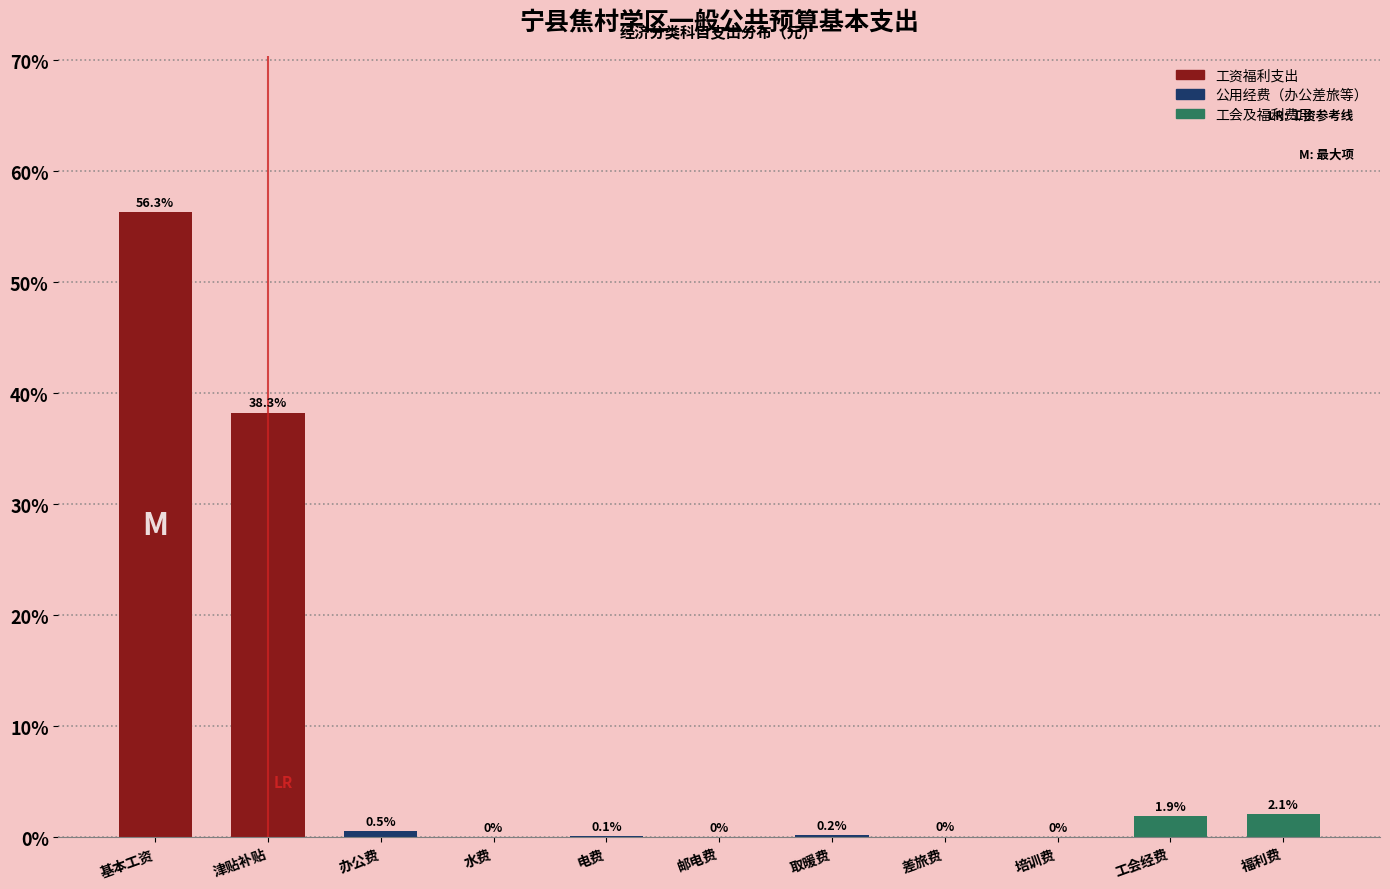

True or false: the data shows 0.0 at 差旅费.

True